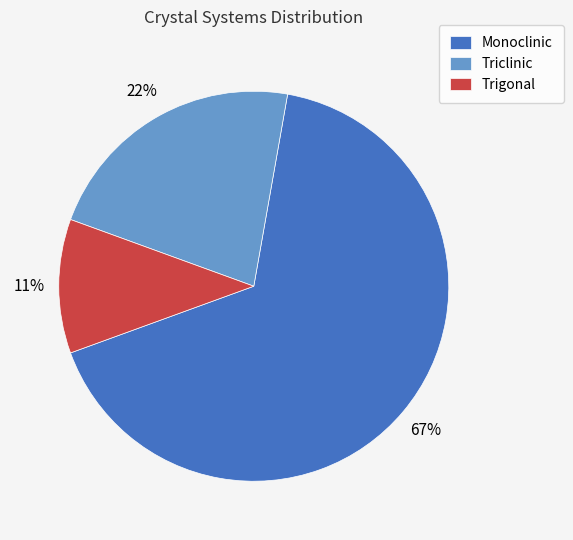

Between Monoclinic and Triclinic, which is larger?

Monoclinic